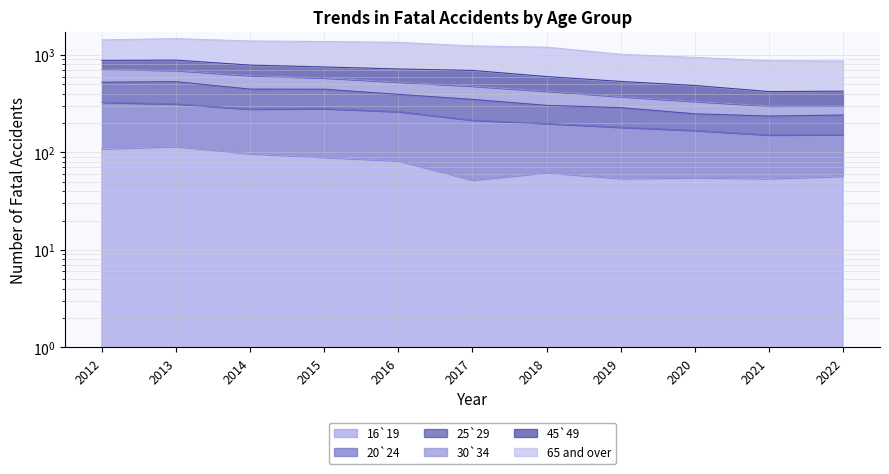

In 25`29, how many points are lower than both neighbors (excluding endpoints)?

1